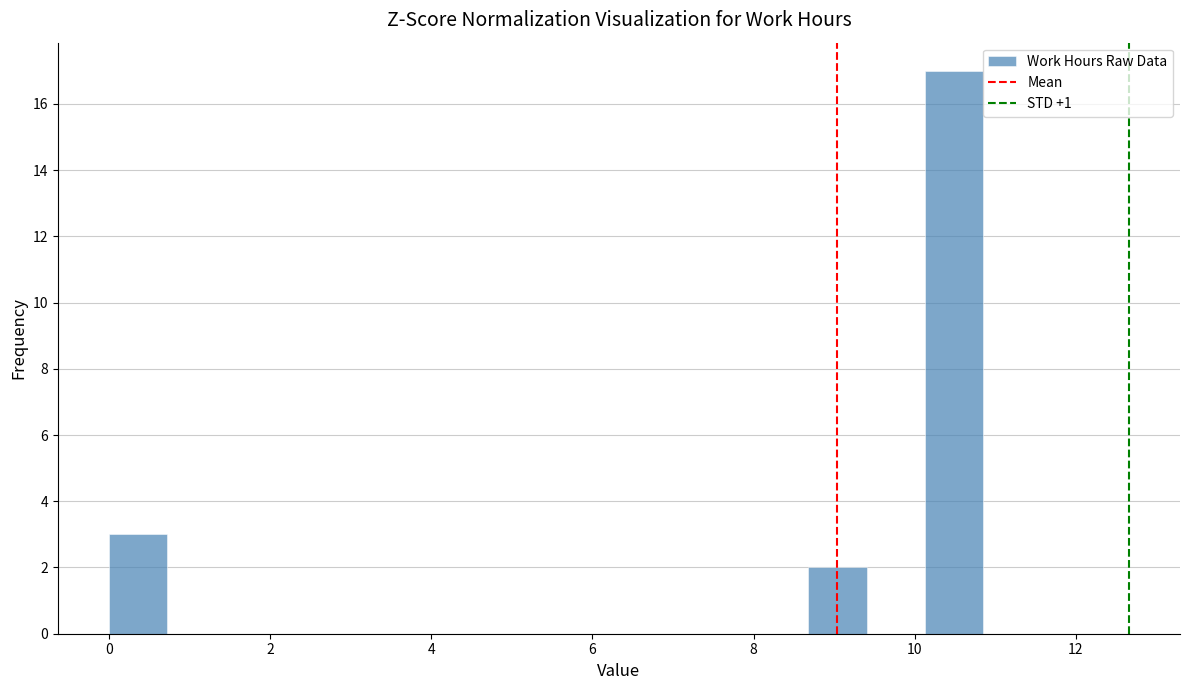

Read against the x-axis, roughly where is the centre of the tallest bar?

10.4